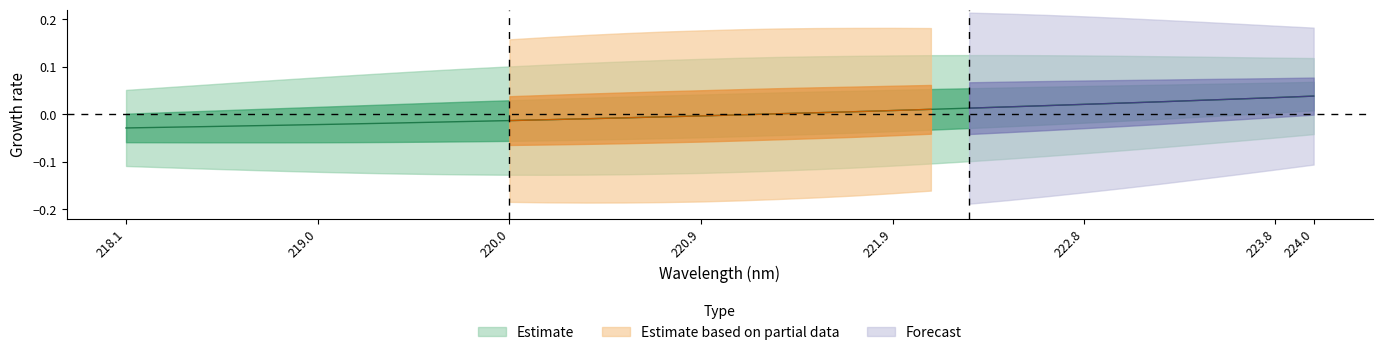

What is the difference between the maximum and second lowest values?

0.1